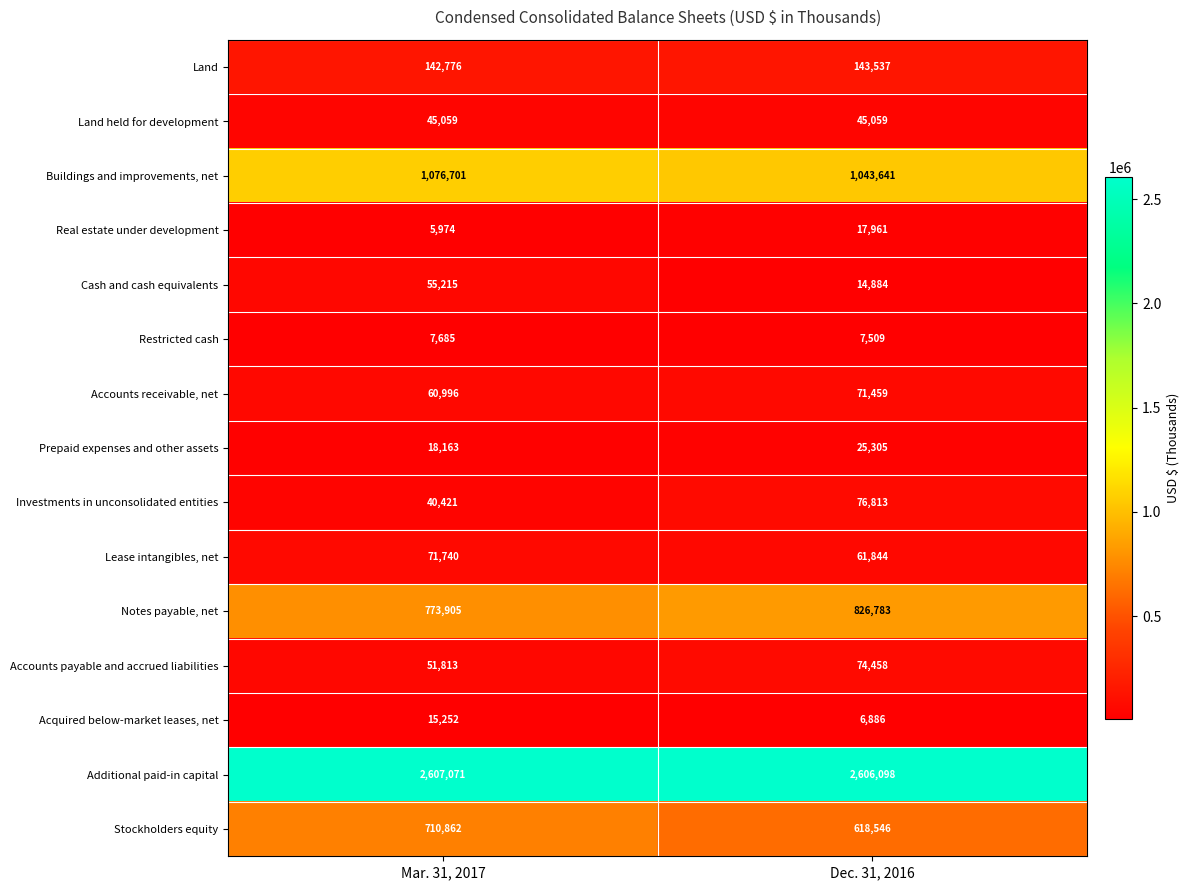

Which series has the largest range (max minus min)?

Stockholders equity